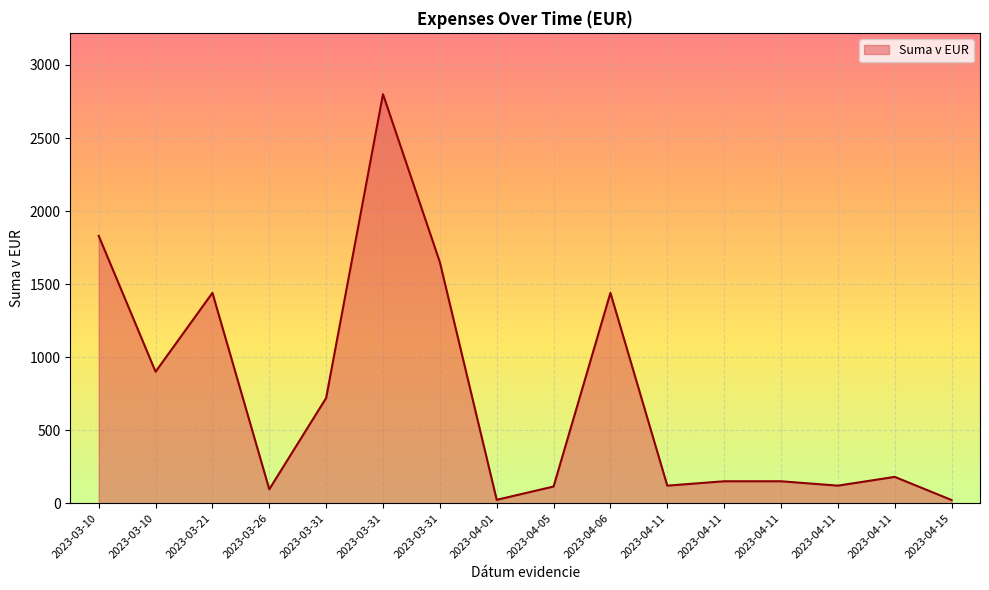

Does the chart display data point markers on the line(s)?

No